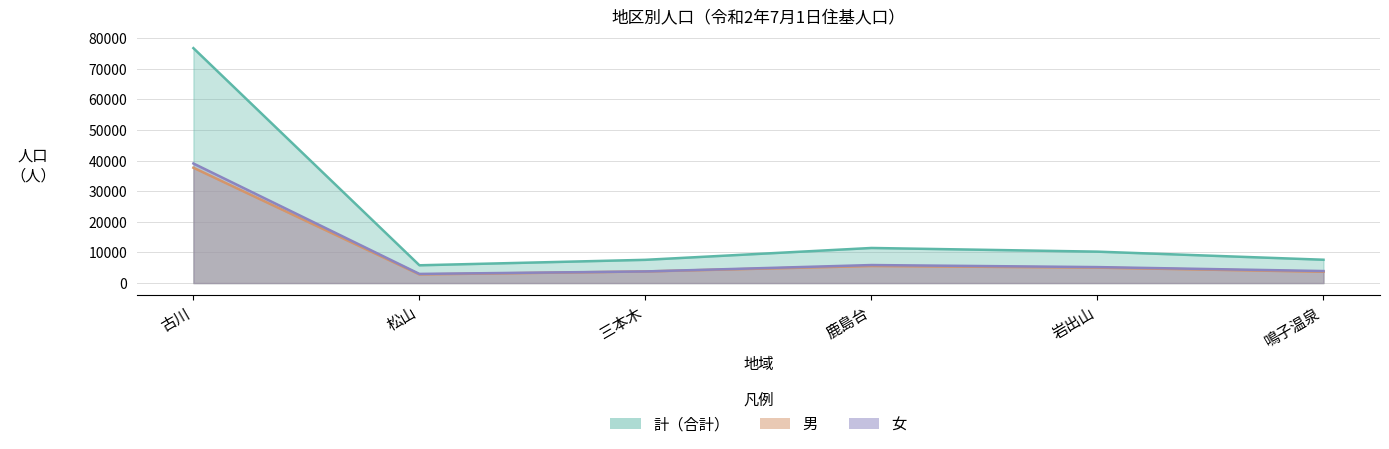

What position from the left is 岩出山?

5